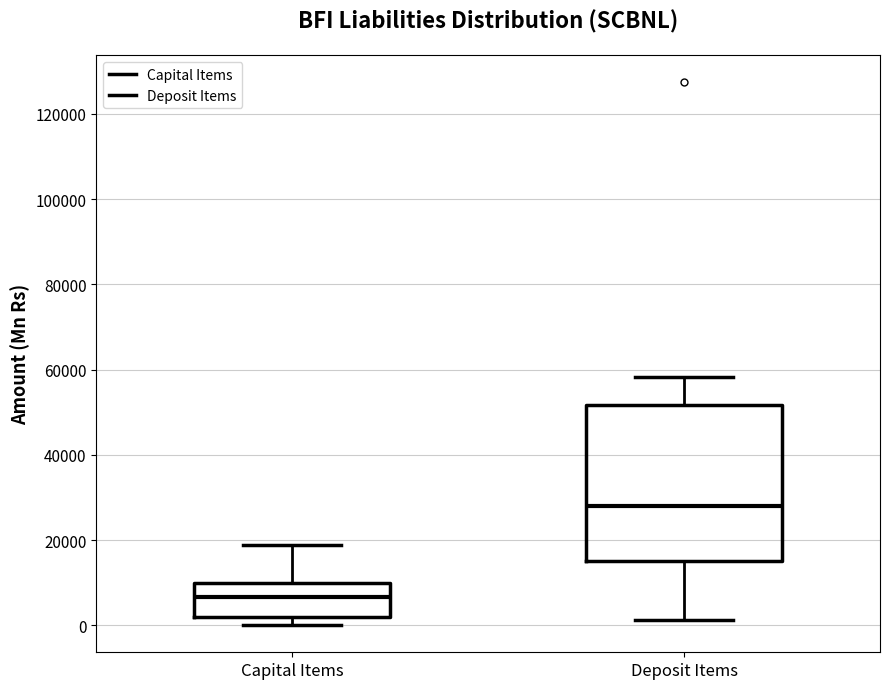

Where is the upper edge of the box for Deposit Items on the y-axis? The values are not printed on the chart, so give them approximately, as read against the axis.

52000